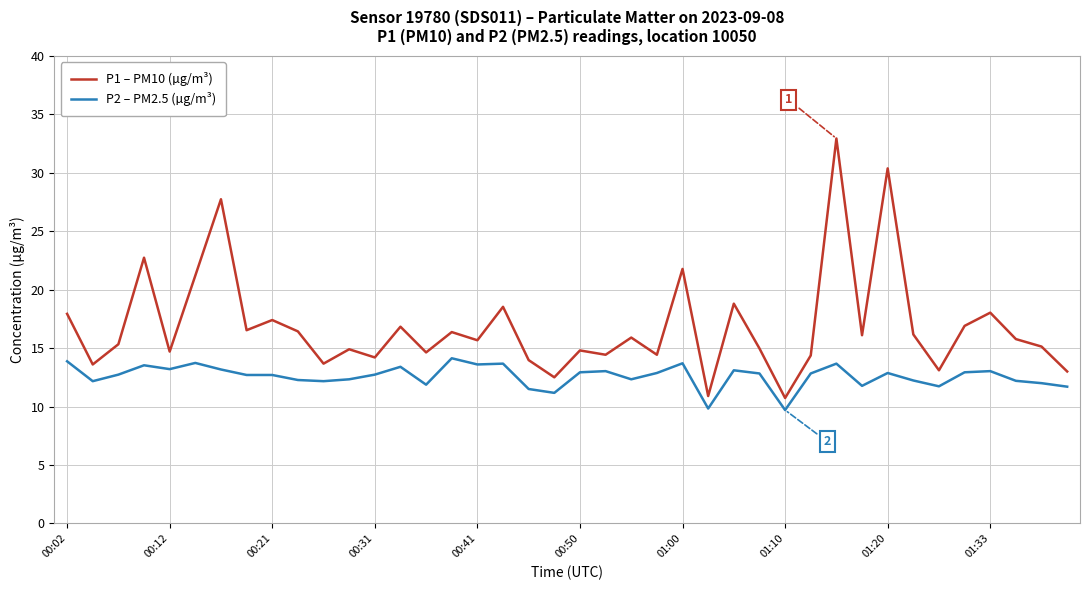

Rank the series by their average value, from highest to lowest.

P1 – PM10 (µg/m³), P2 – PM2.5 (µg/m³)